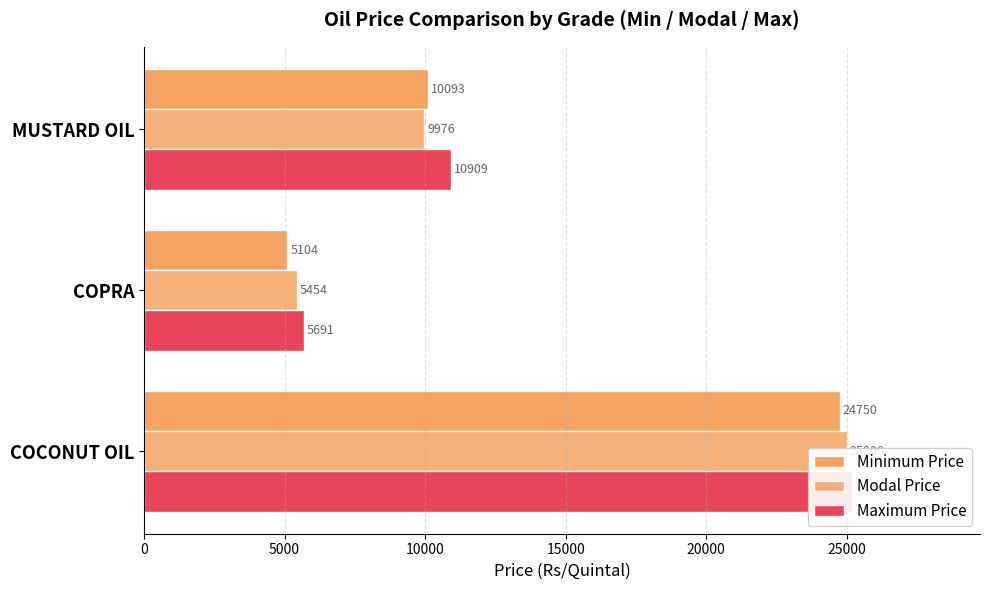

Which series has the largest total across all categories?

Maximum Price